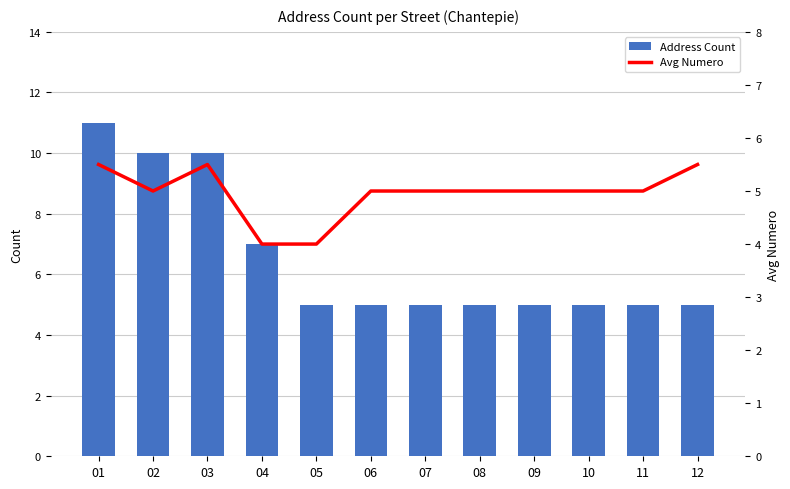

Reading right to left, transcribe all the data shown in this chart.

Address Count: 12=5.0	11=5.0	10=5.0	09=5.0	08=5.0	07=5.0	06=5.0	05=5.0	04=7.0	03=10.0	02=10.0	01=11.0
Avg Numero: 12=5.5	11=5.0	10=5.0	09=5.0	08=5.0	07=5.0	06=5.0	05=4.0	04=4.0	03=5.5	02=5.0	01=5.5